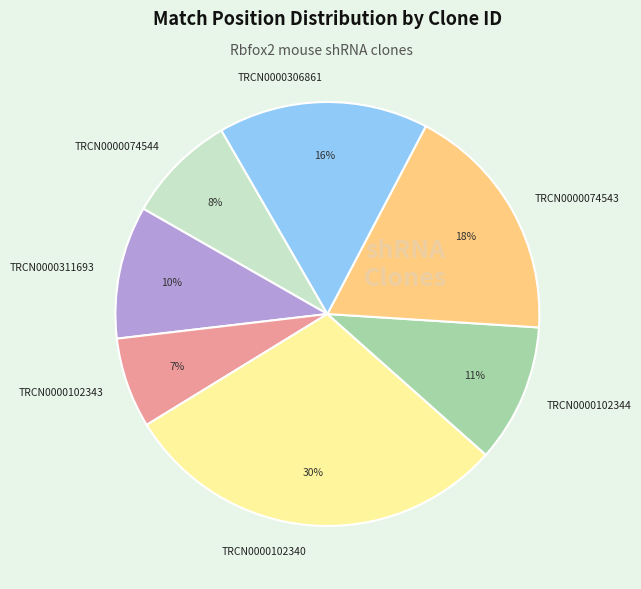

The TRCN0000074543 slice represents 24% of the pie. True or false?

False